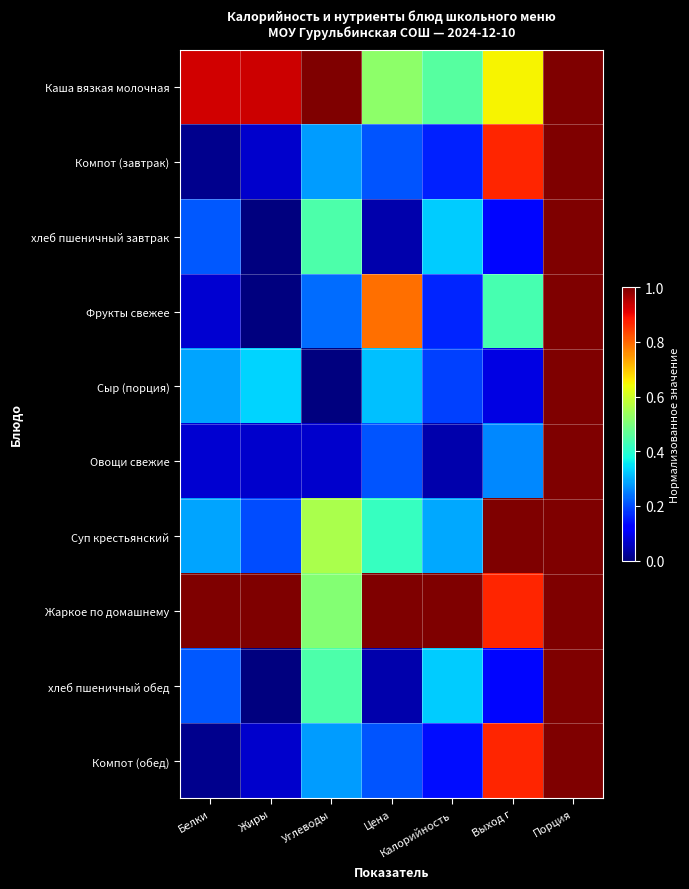

How many series are shown in this chart?

10